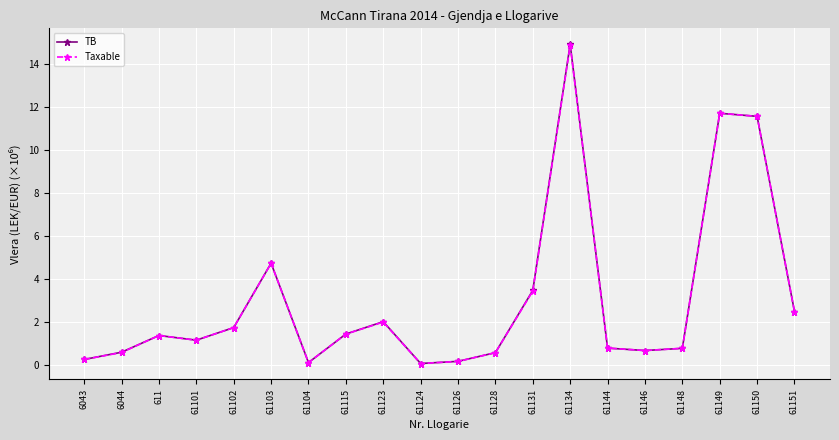

True or false: TB has a value of 0.6 at 61128.

True